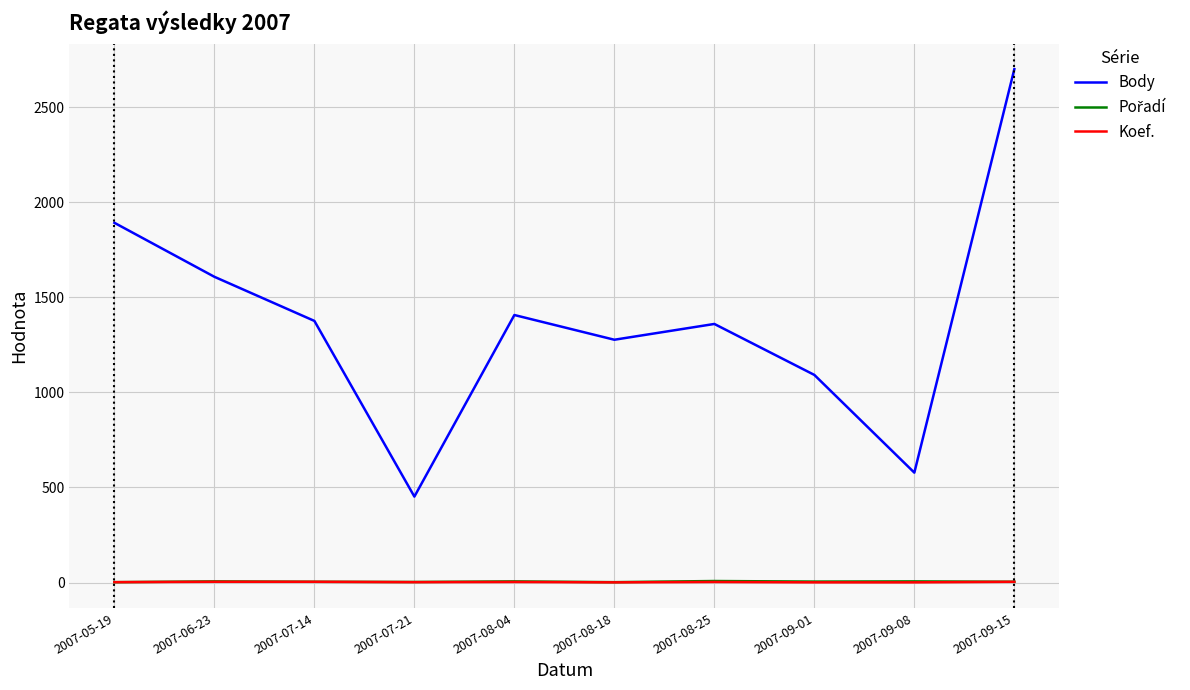

True or false: Koef. and Body intersect in this chart.

False